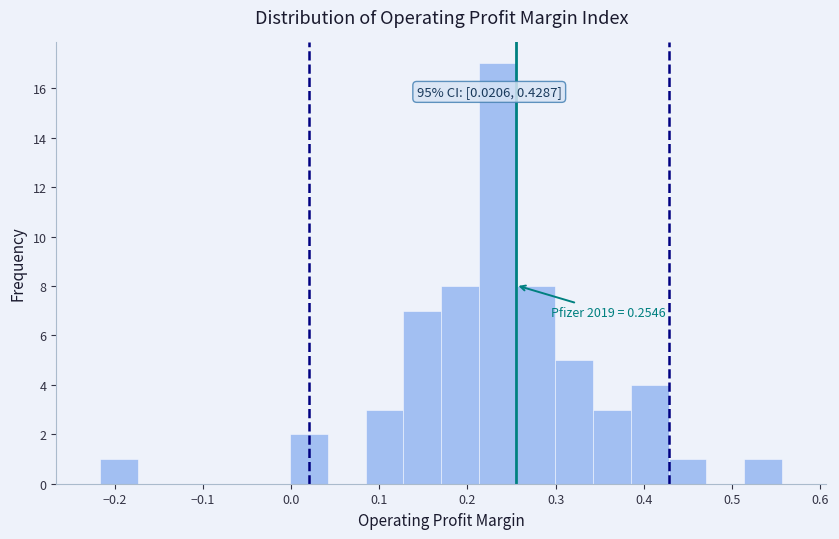

Over which range of the x-axis is the bar tallest?

0.21 to 0.26